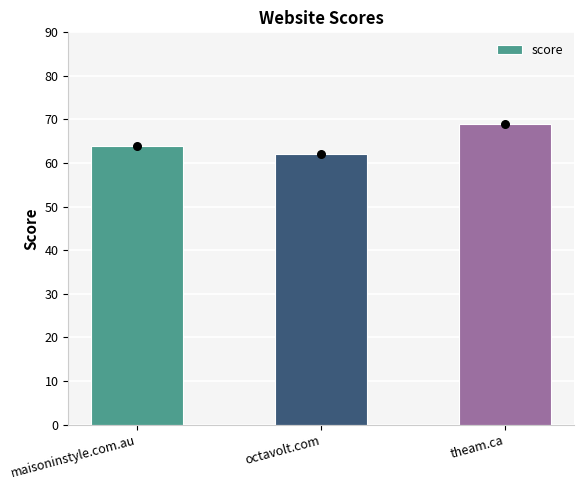

What is the change in value from maisoninstyle.com.au to octavolt.com?

-2